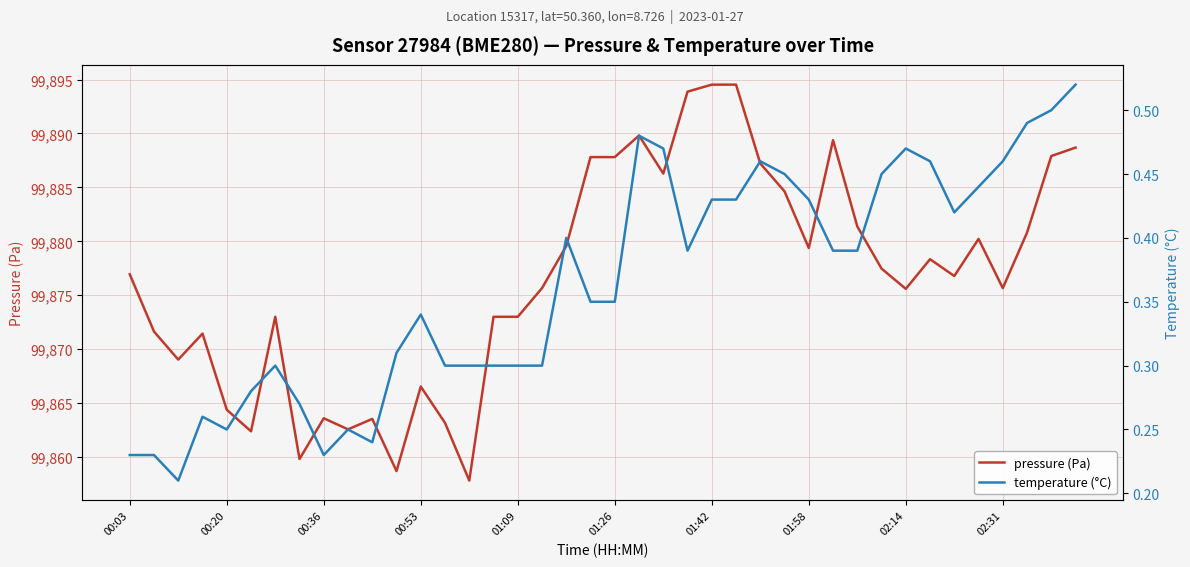

What is the difference between the maximum and second lowest values in the pressure (Pa) series?

35.8